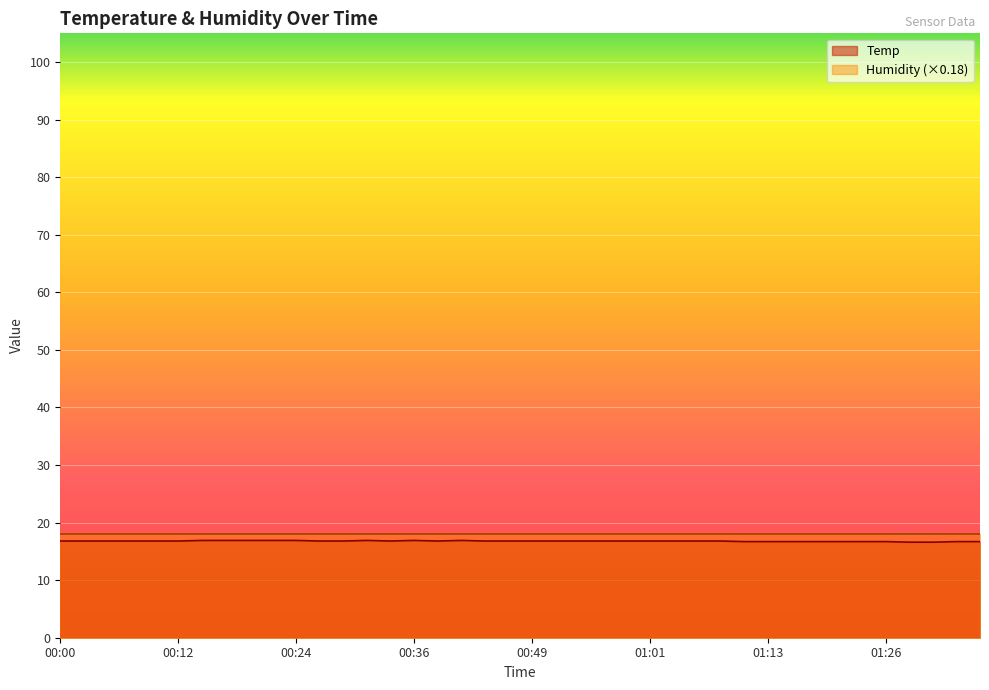

What is the greatest value displayed?

18.0